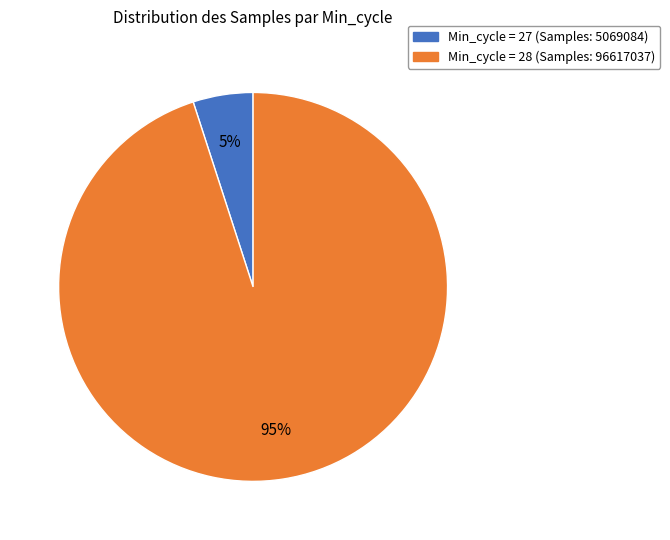

To the nearest percent, what is the difference between the largest and smallest slice percentages?

90%